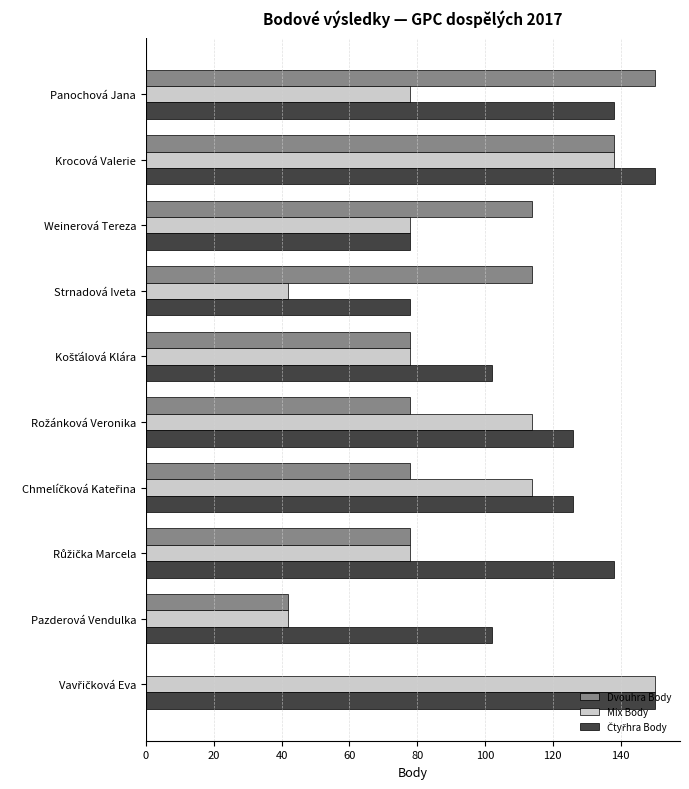

The value of Dvouhra Body at Panochová Jana is 234. True or false?

False